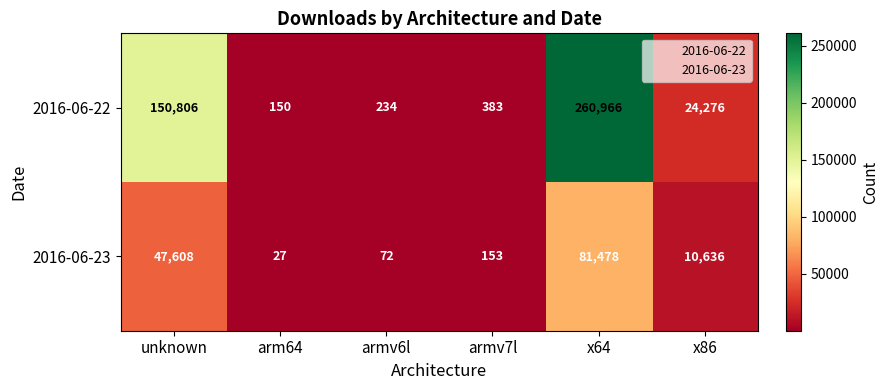

The 2016-06-22 series shows 114162 at x64. True or false?

False